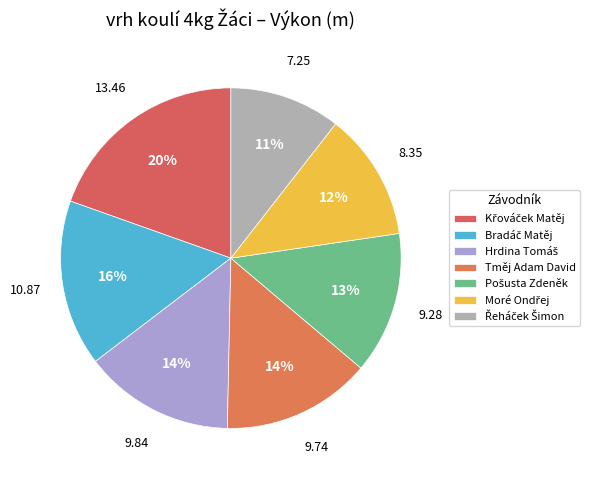

How much of the chart is everything except Řeháček Šimon?

89.5%